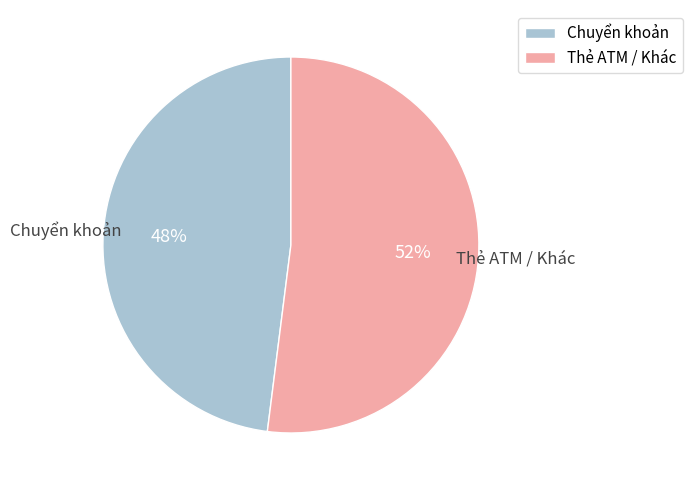

Is the sum of Thẻ ATM / Khác and Chuyển khoản greater than half?

Yes